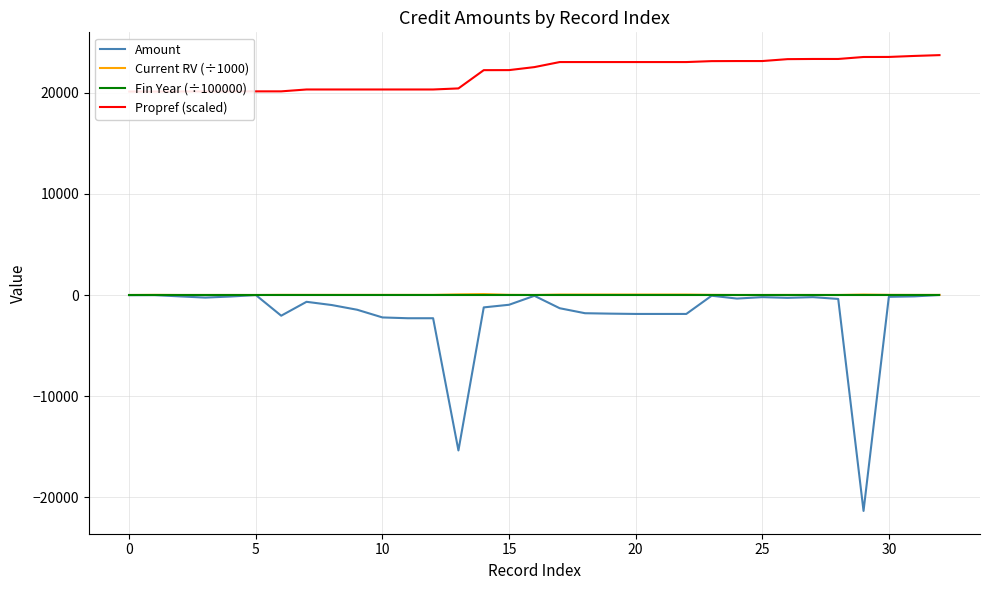

At which label is Fin Year (÷100000) closest to 2?

30